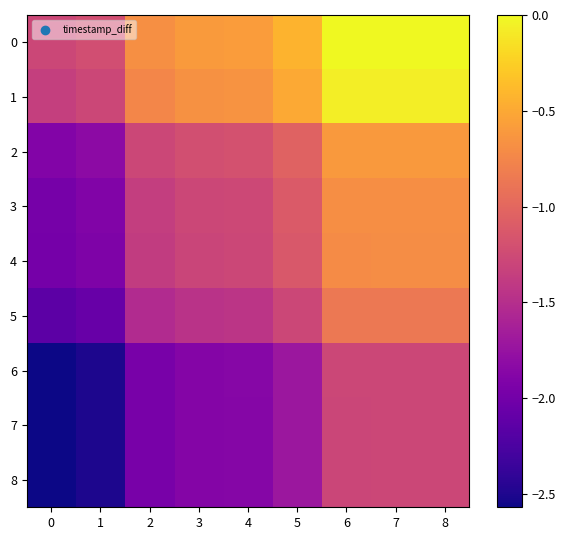

At which category is the sum across all series the highest?

7